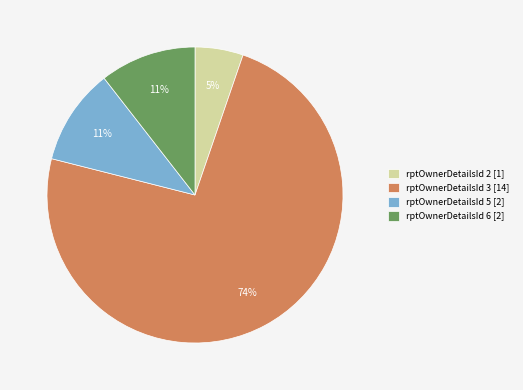

What is the largest slice in the pie chart?

rptOwnerDetailsId 3 [14]